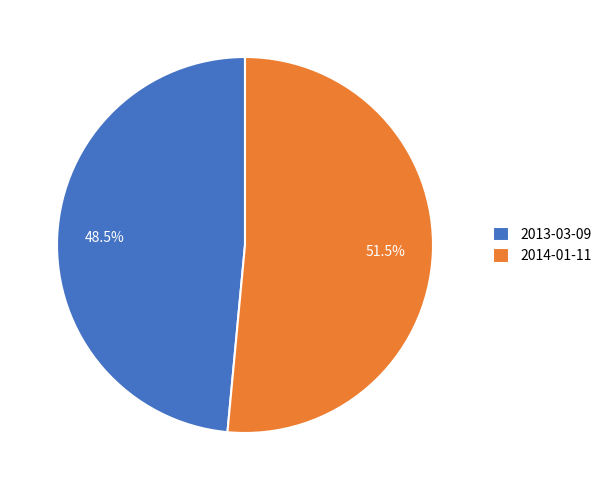

Which has a higher value, 2014-01-11 or 2013-03-09?

2014-01-11